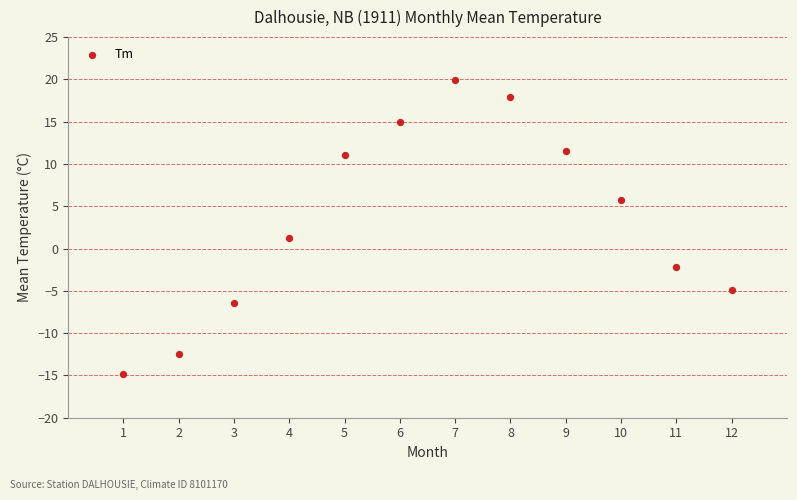

What is the average X value?

6.5